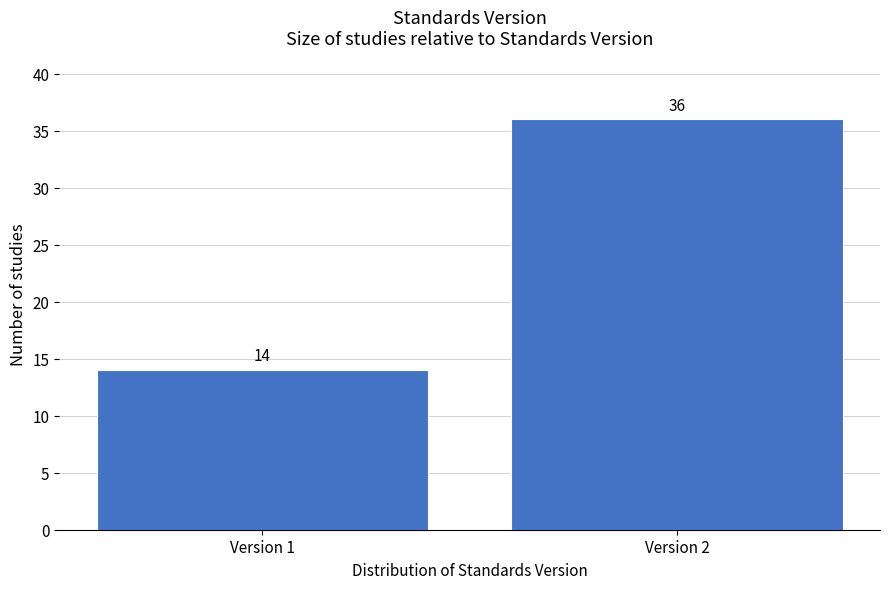

Reading left to right, transcribe all the data shown in this chart.

Version 1=14	Version 2=36